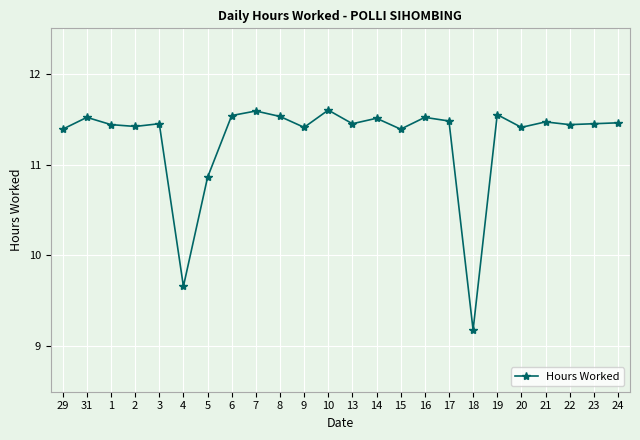

What is the value of the 17th point from the left?

11.5